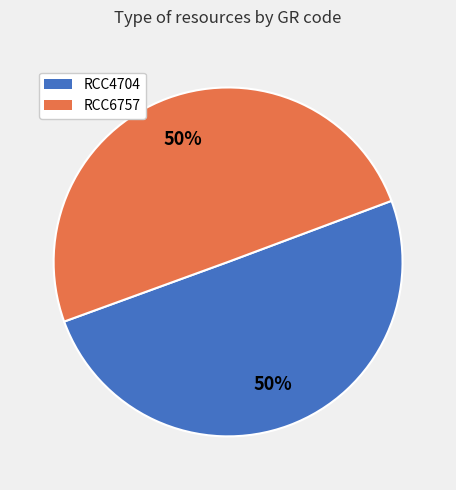

What is the ratio of the value at RCC4704 to the value at RCC6757?

1.0